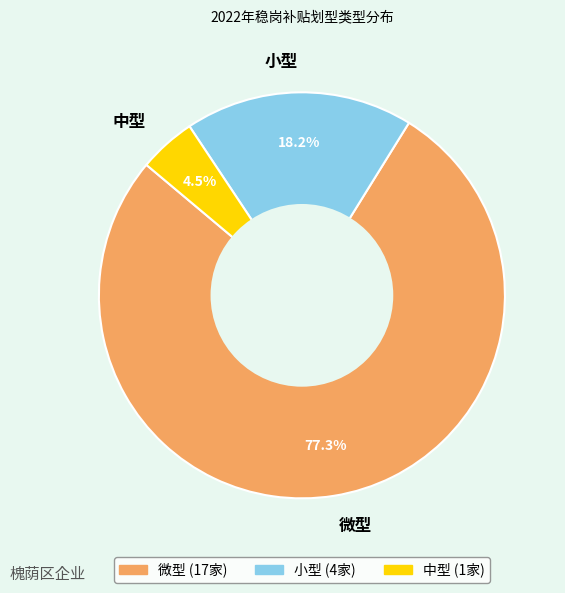

Is it true that 微型 is 77% of the pie?

True